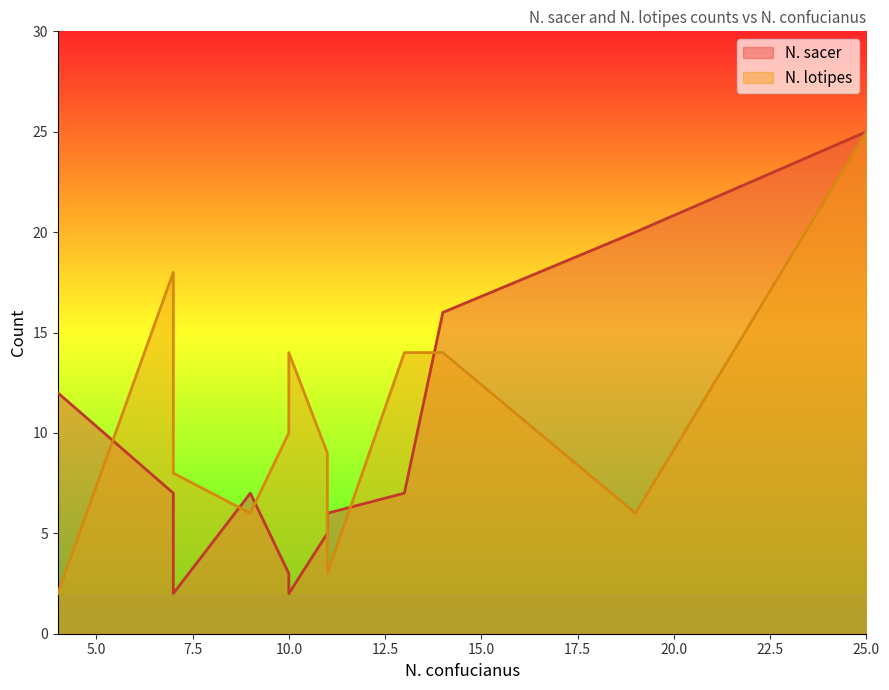

What is the approximate value of N. sacer at 7, to the nearest 5?

5